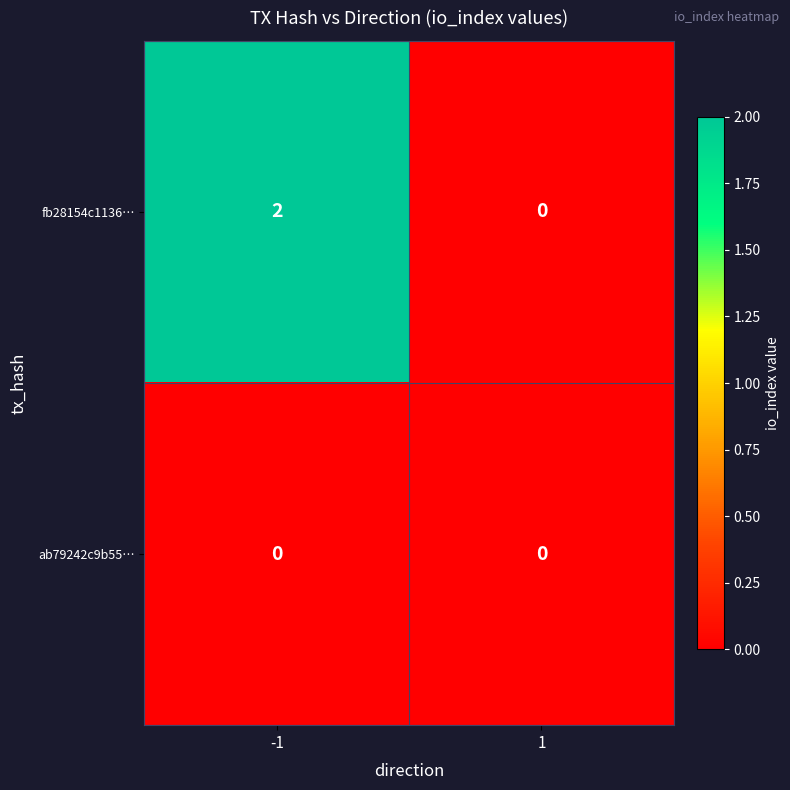

Rank the series by their average value, from lowest to highest.

ab79242c9b55…, fb28154c1136…